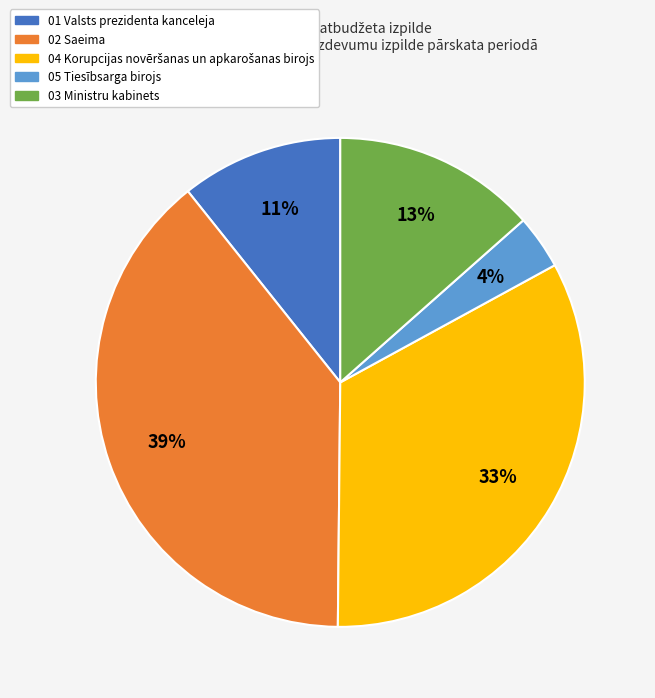

How many slices are in this pie chart?

5